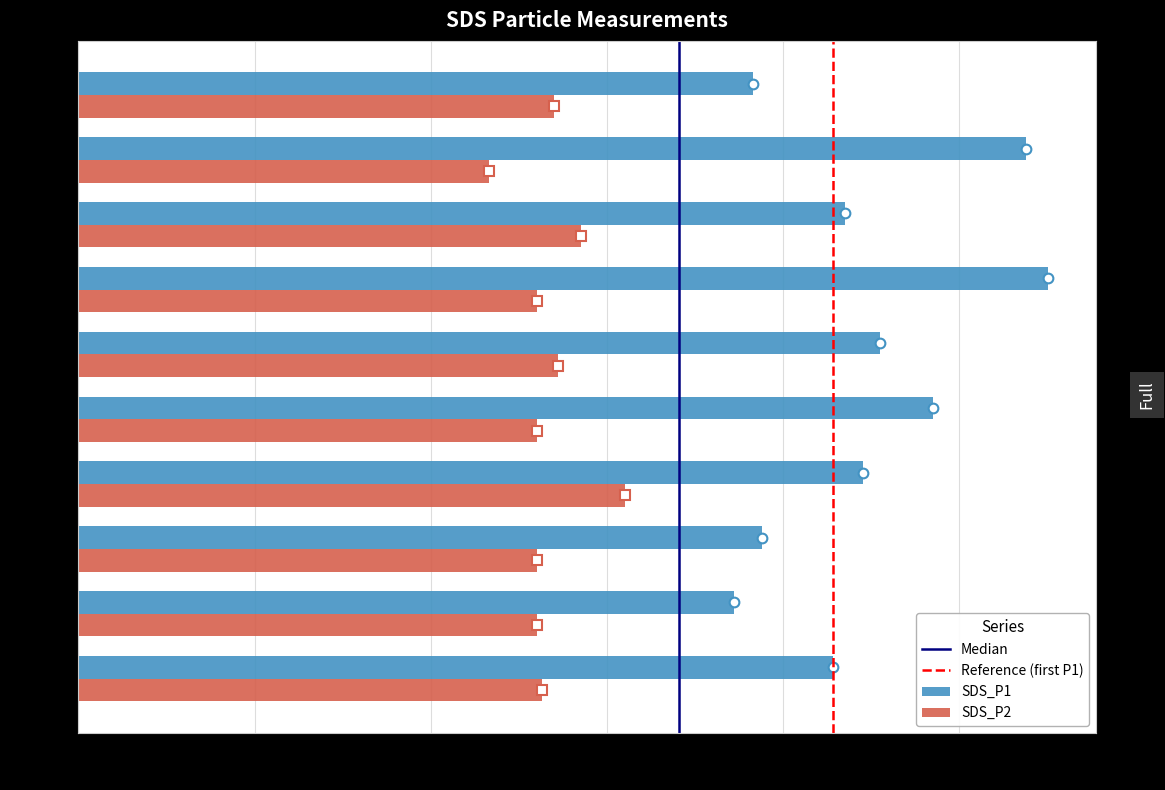

Is it true that SDS_P2 equals 2.6 at 00:05?

True